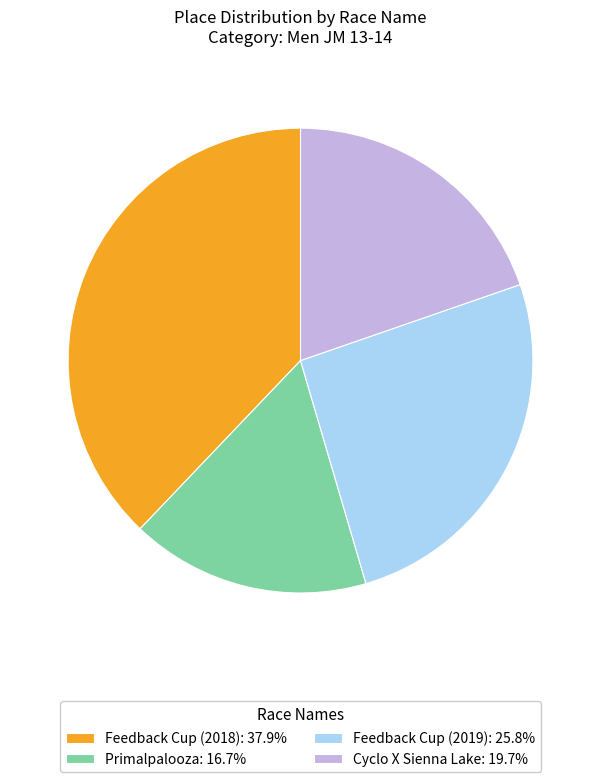

How many slices are in this pie chart?

4